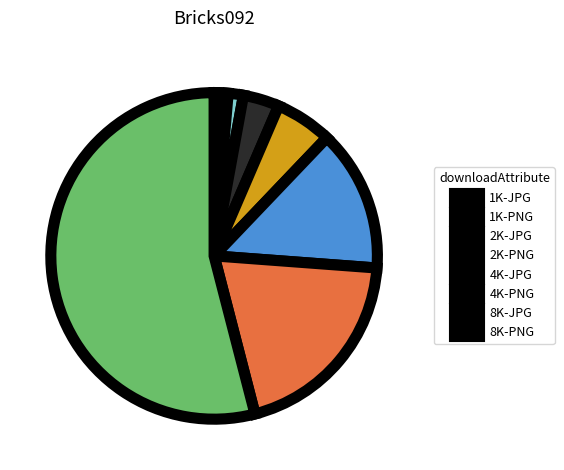

Rank the categories by value from highest to lowest.

8K-PNG, 8K-JPG, 4K-PNG, 4K-JPG, 2K-PNG, 2K-JPG, 1K-PNG, 1K-JPG